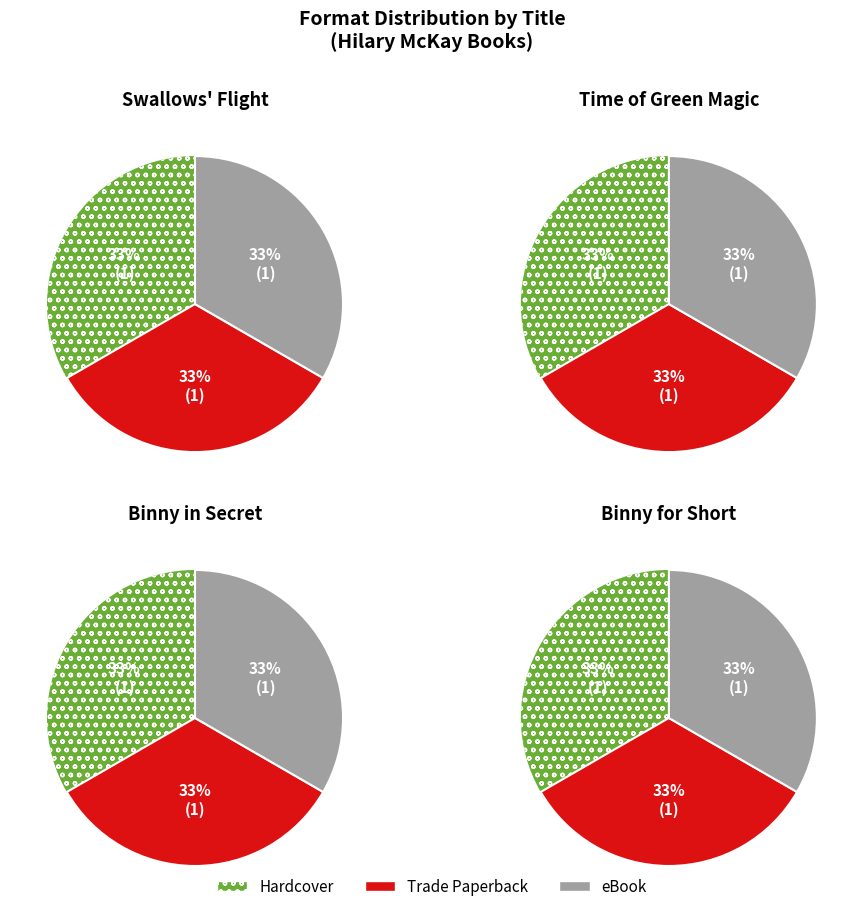

Combined, do Binny for Short and Swallows Flight account for over 50%?

Yes